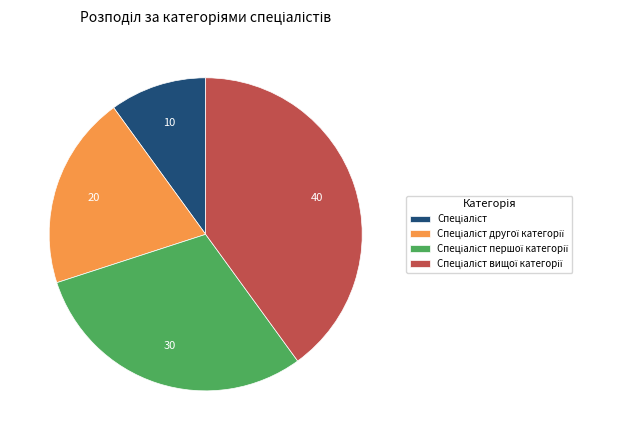

Is there any slice that represents more than half of the pie?

No